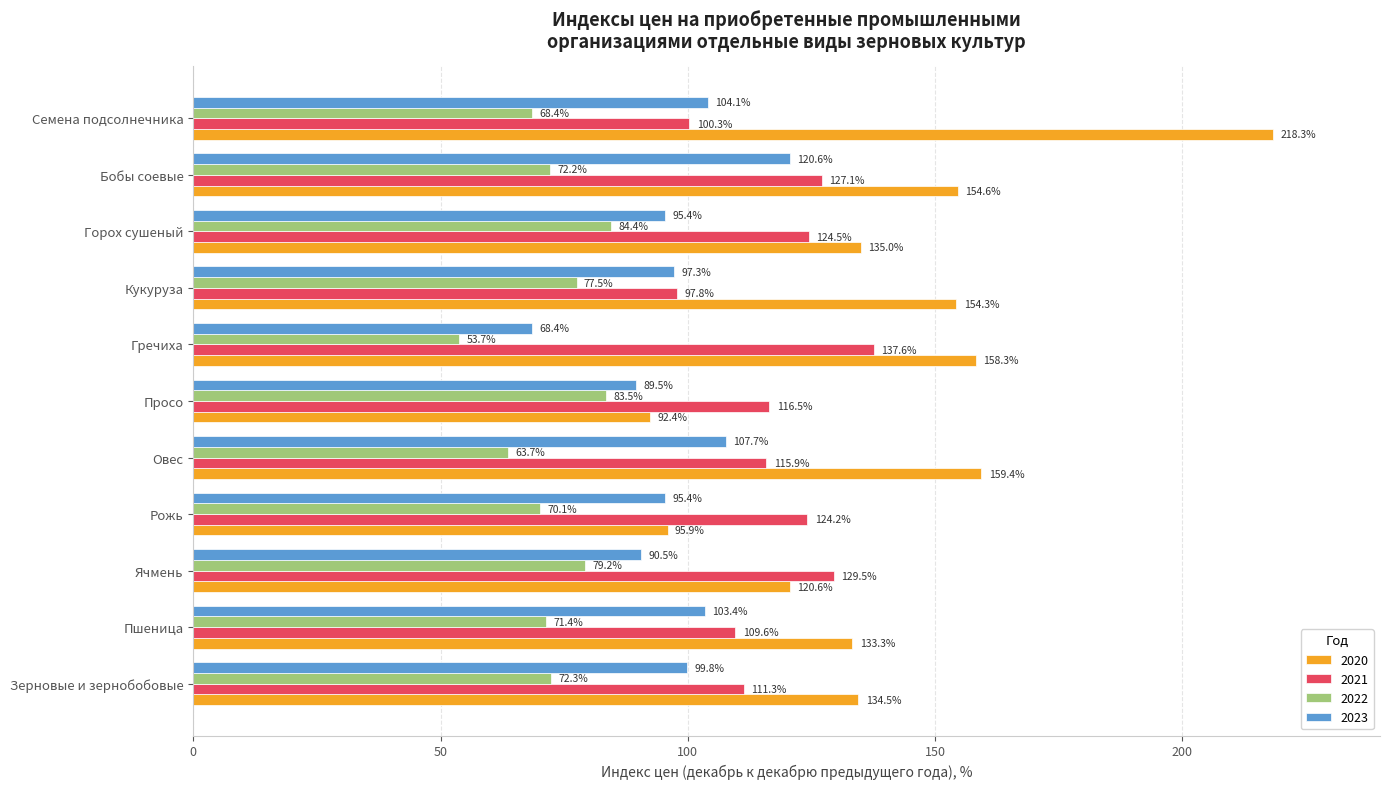

The 2023 series shows 134.8 at Зерновые и зернобобовые. True or false?

False